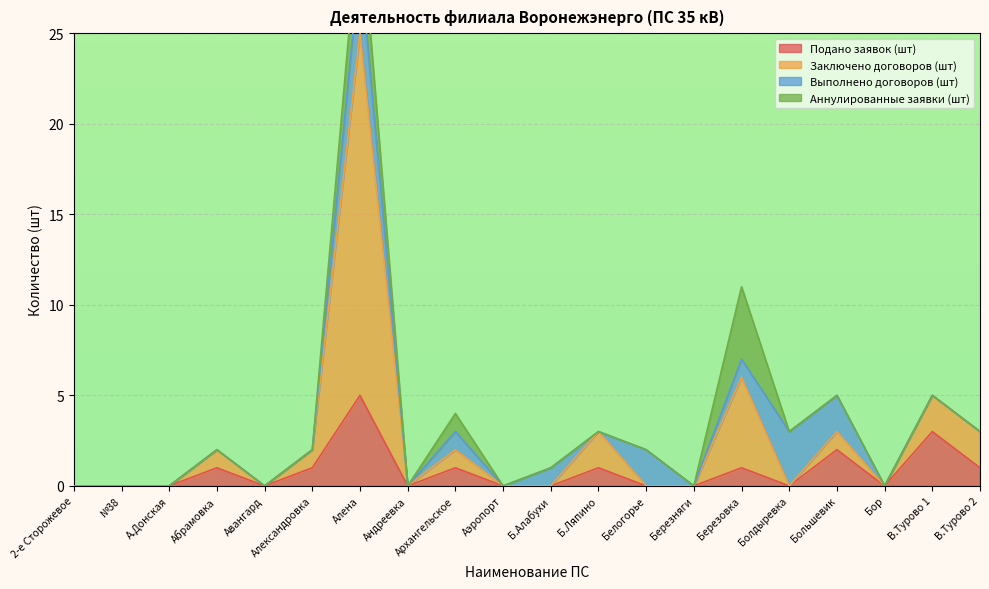

True or false: Подано заявок (шт) has a value of 0 at Белогорье.

True